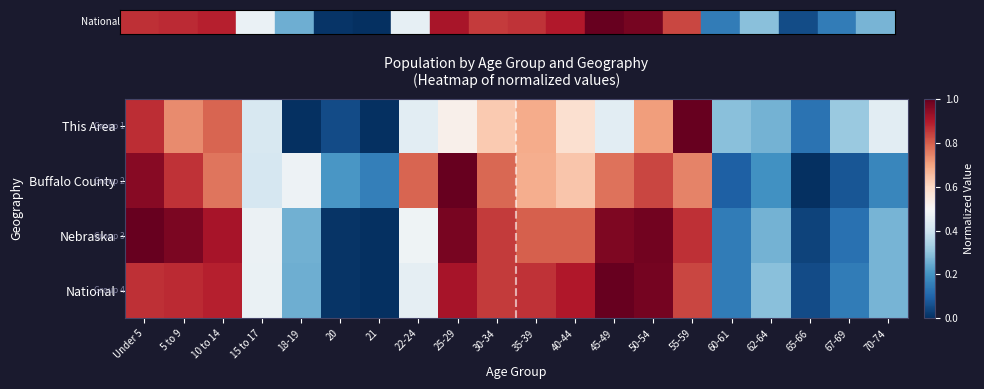

Which series has the widest spread of values?

This Area